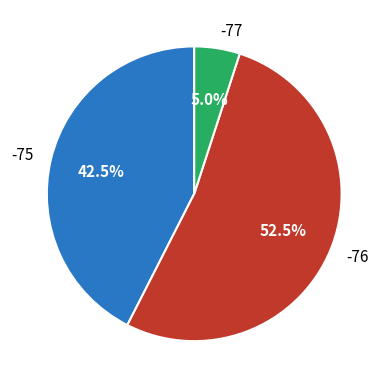

What is the smallest slice in the pie chart?

-77